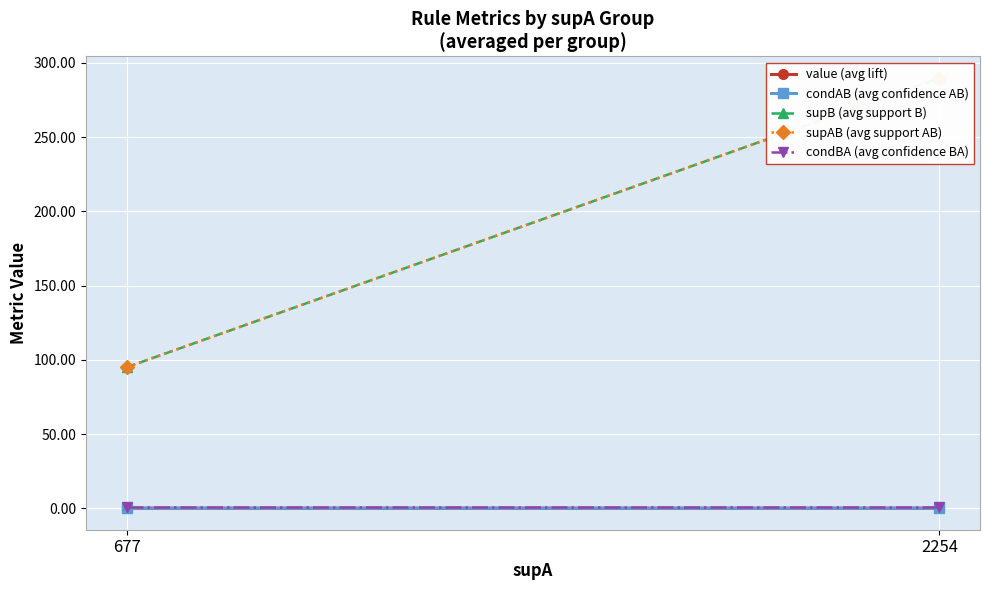

List the series in order of their peak value, lowest first.

value (avg lift), condAB (avg confidence AB), condBA (avg confidence BA), supB (avg support B), supAB (avg support AB)